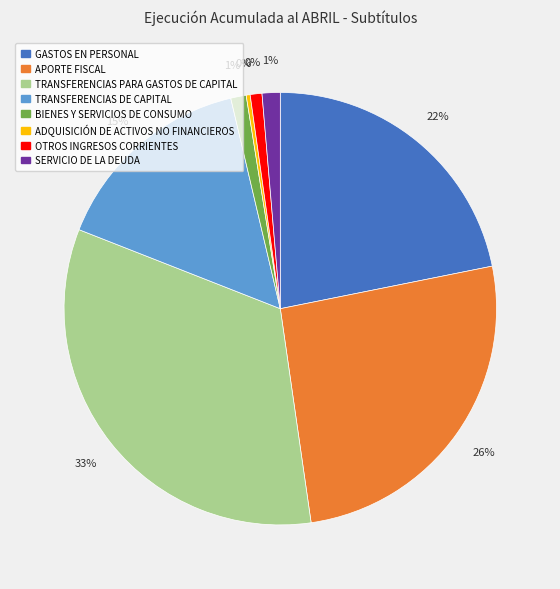

What is the total percentage of TRANSFERENCIAS PARA GASTOS DE CAPITAL and BIENES Y SERVICIOS DE CONSUMO?

34.4%